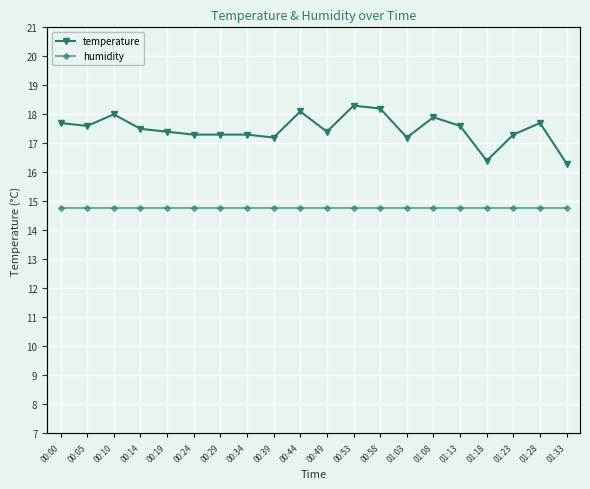

What is the maximum value for temperature?

18.3